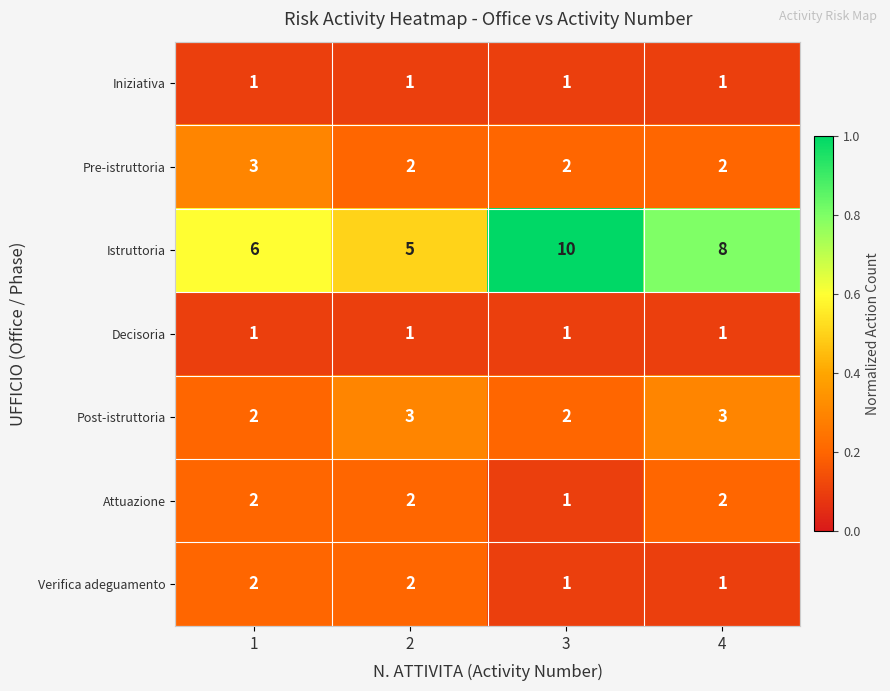

What is the spread (max minus min) of values at 1?

5